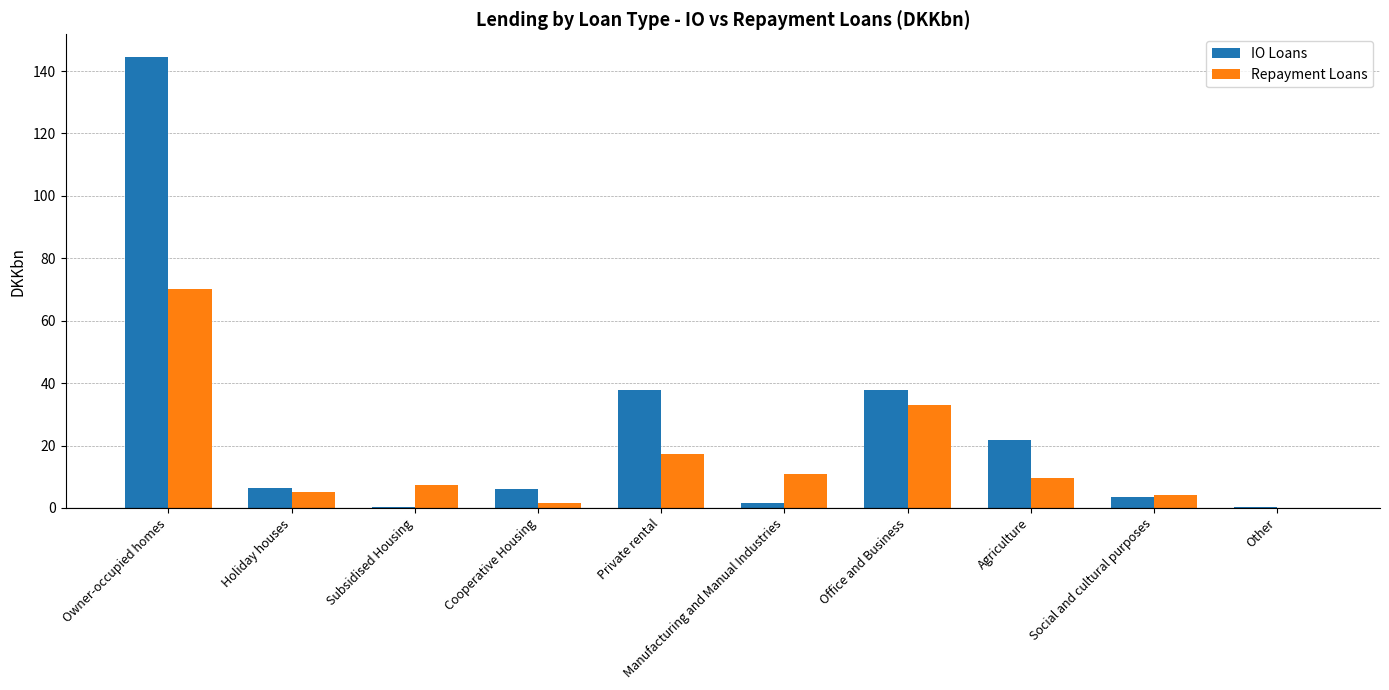

Read the Repayment Loans value at Private rental.

17.3